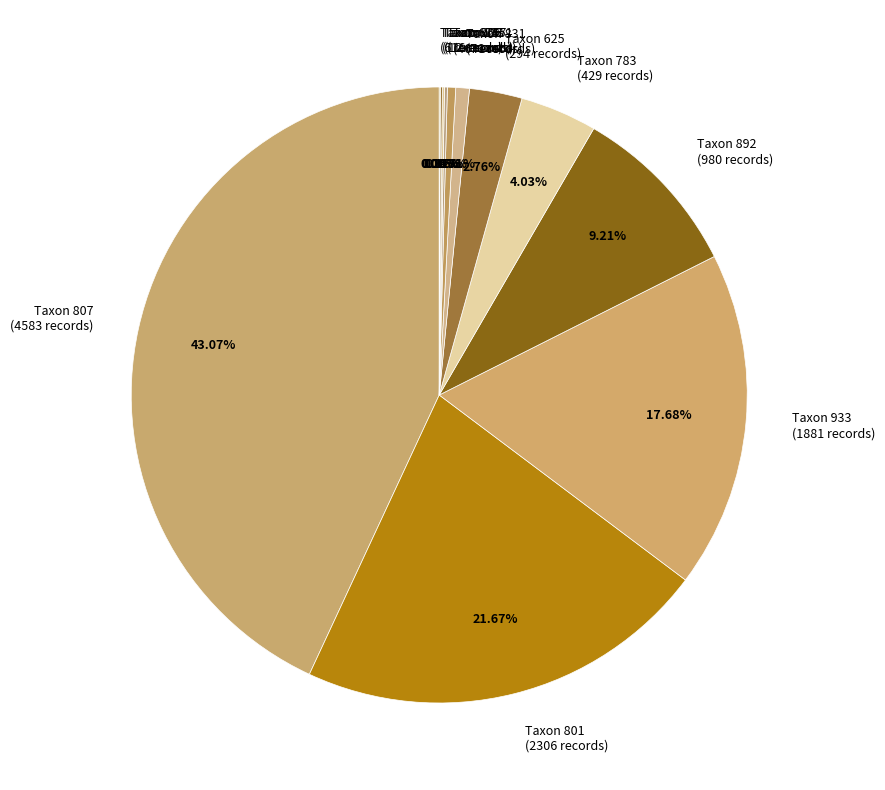

Does any single category account for the majority?

No